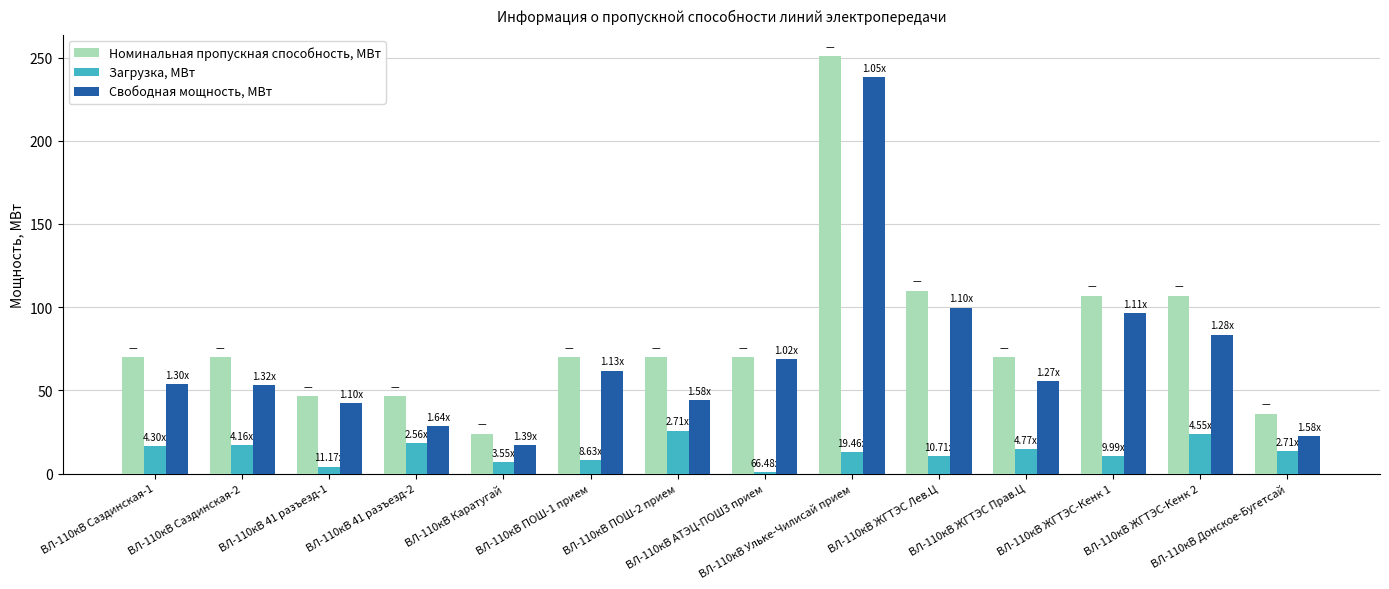

Rank the series by their average value, from highest to lowest.

Номинальная пропускная способность, МВт, Свободная мощность, МВт, Загрузка, МВт